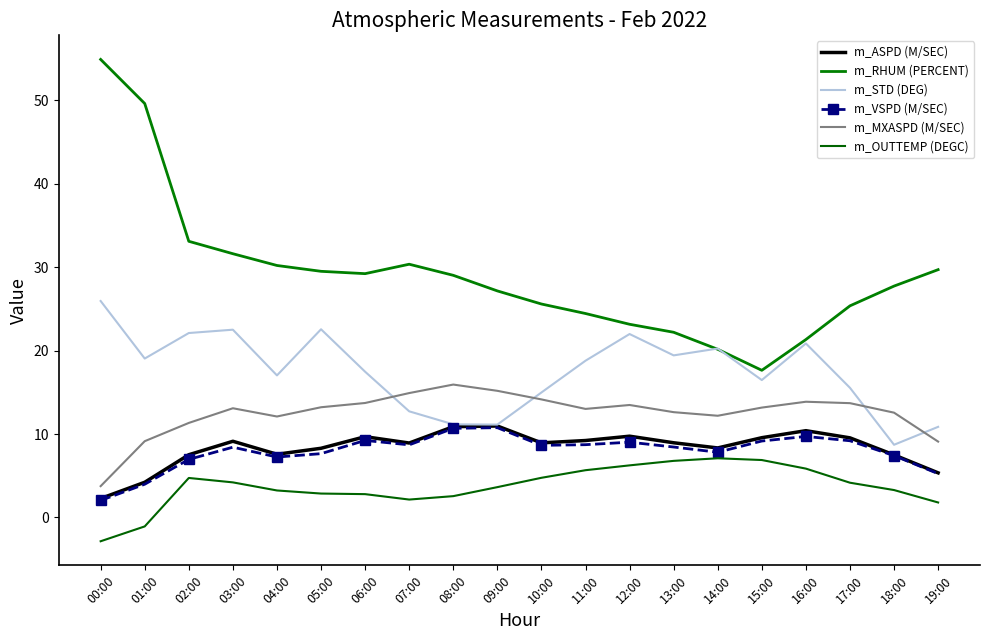

Between 07:00 and 02:00, which is larger?

07:00